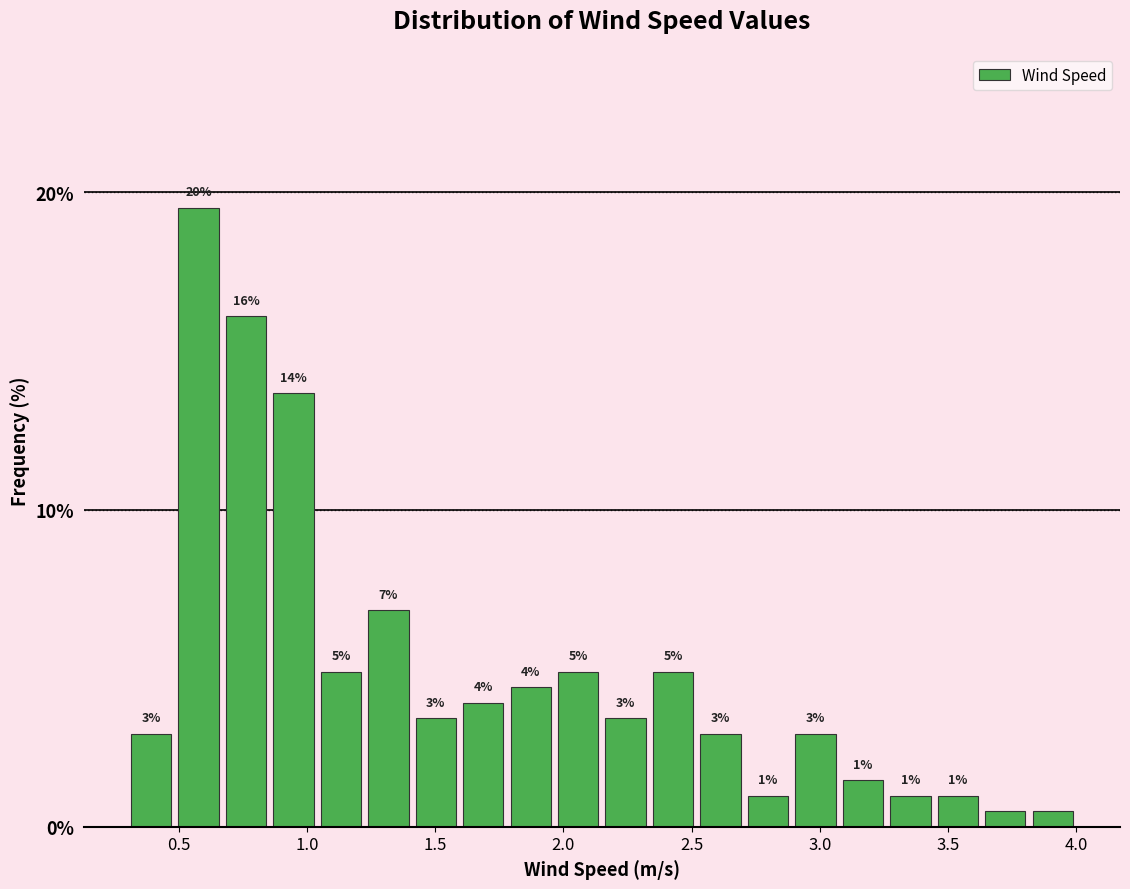

Around what value on the x-axis is the tallest bar? Give the approximate position of its centre, as read against the axis.

0.60